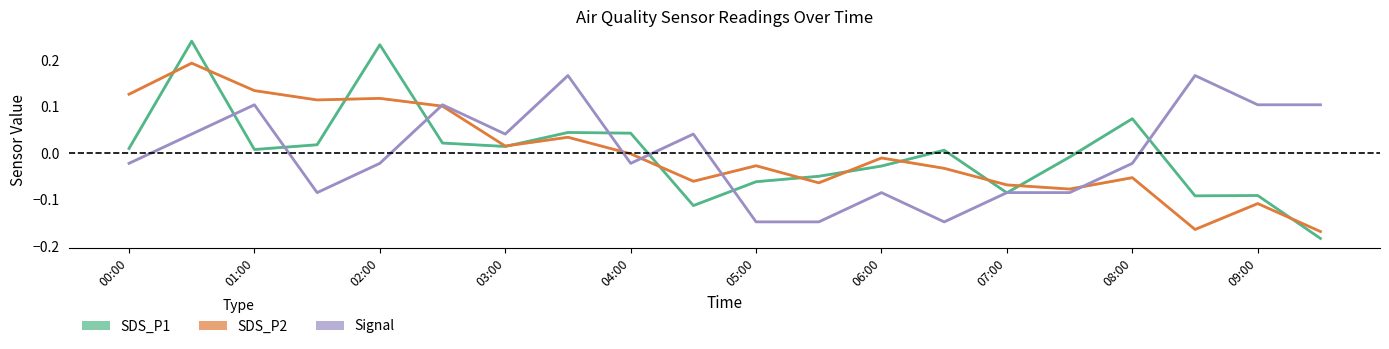

What is the difference between the highest and lowest values at 15?

0.1